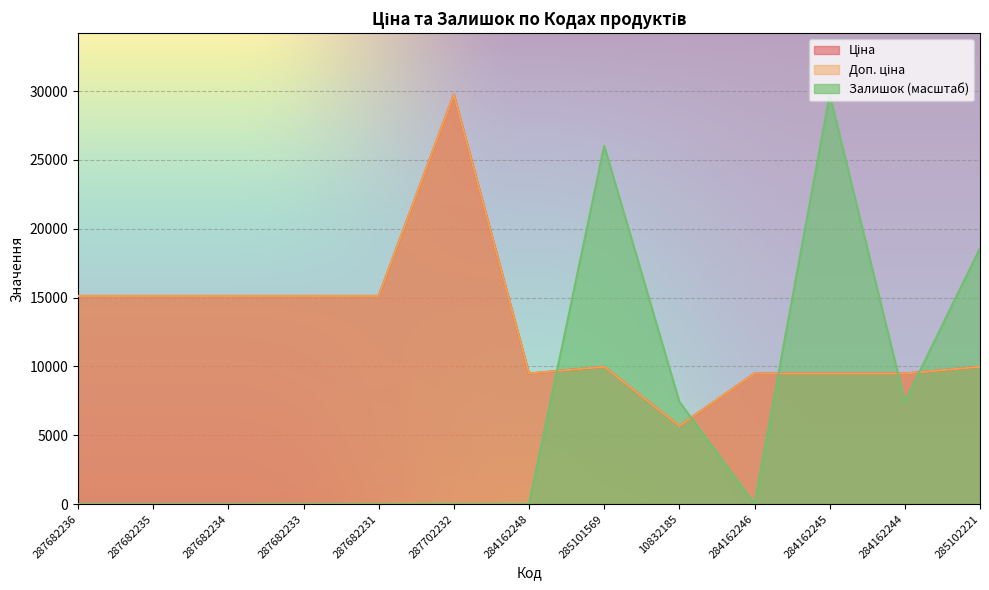

In Доп. ціна, how many points are higher than both neighbors (excluding endpoints)?

2